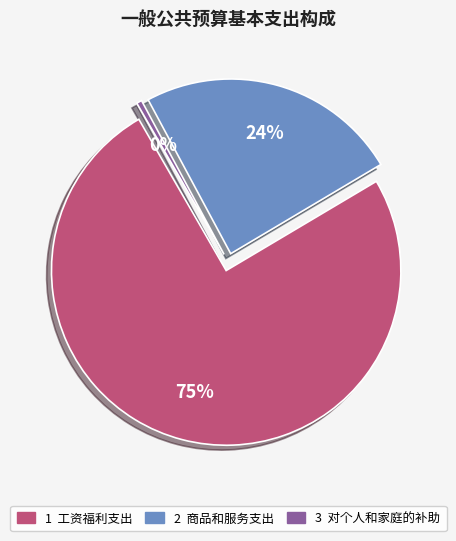

Which slice represents more than half of the pie?

工资福利支出